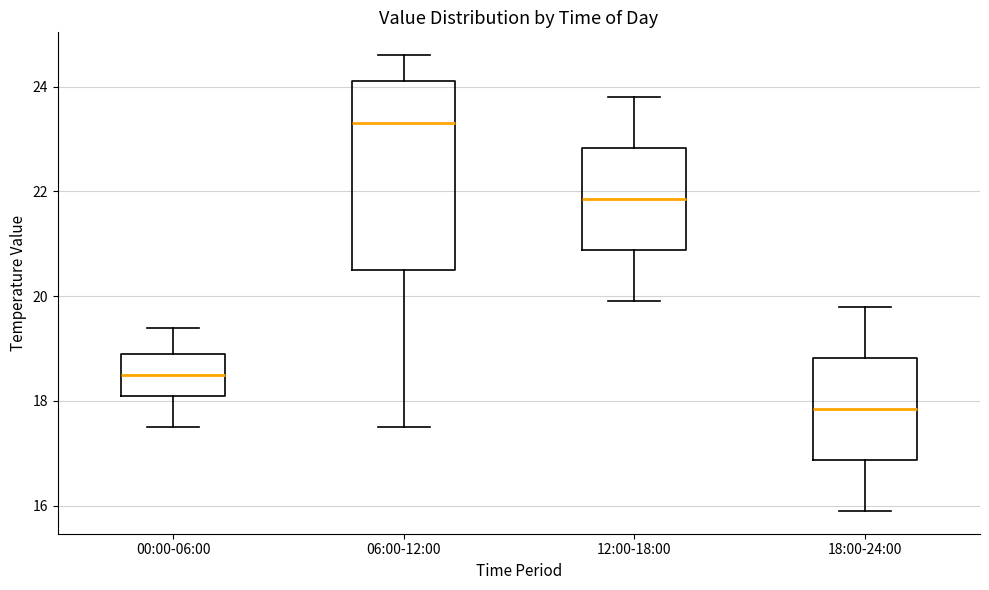

Where does the upper whisker of the box for 12:00-18:00 end on the y-axis? The values are not printed on the chart, so give them approximately, as read against the axis.

23.8